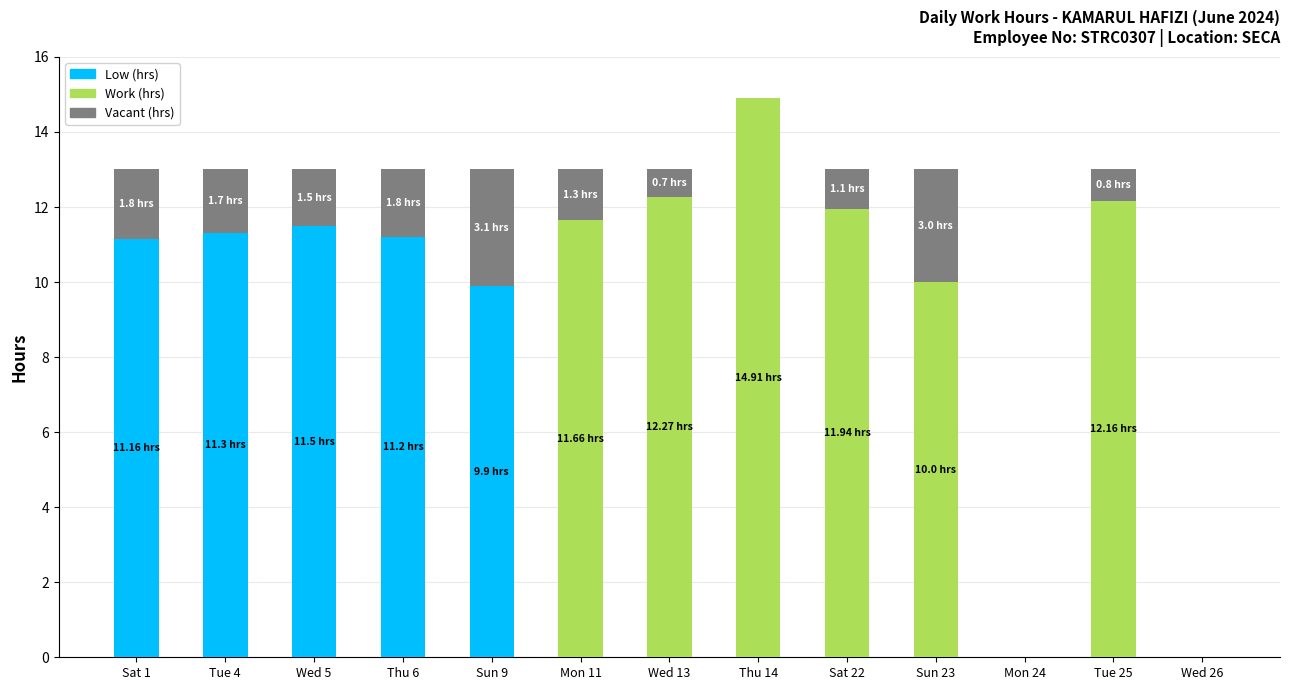

What is the total value across all series at Tue 25?

13.0